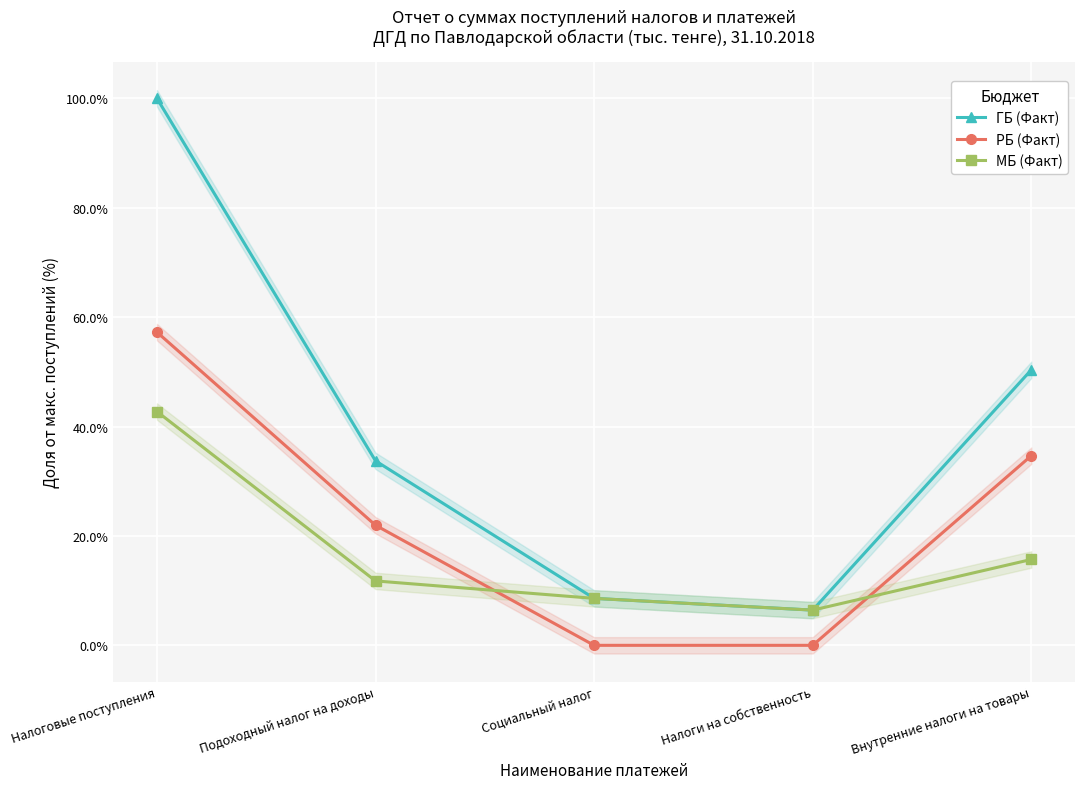

What value does the МБ (Факт) series have at Внутренние налоги на товары?

15.7